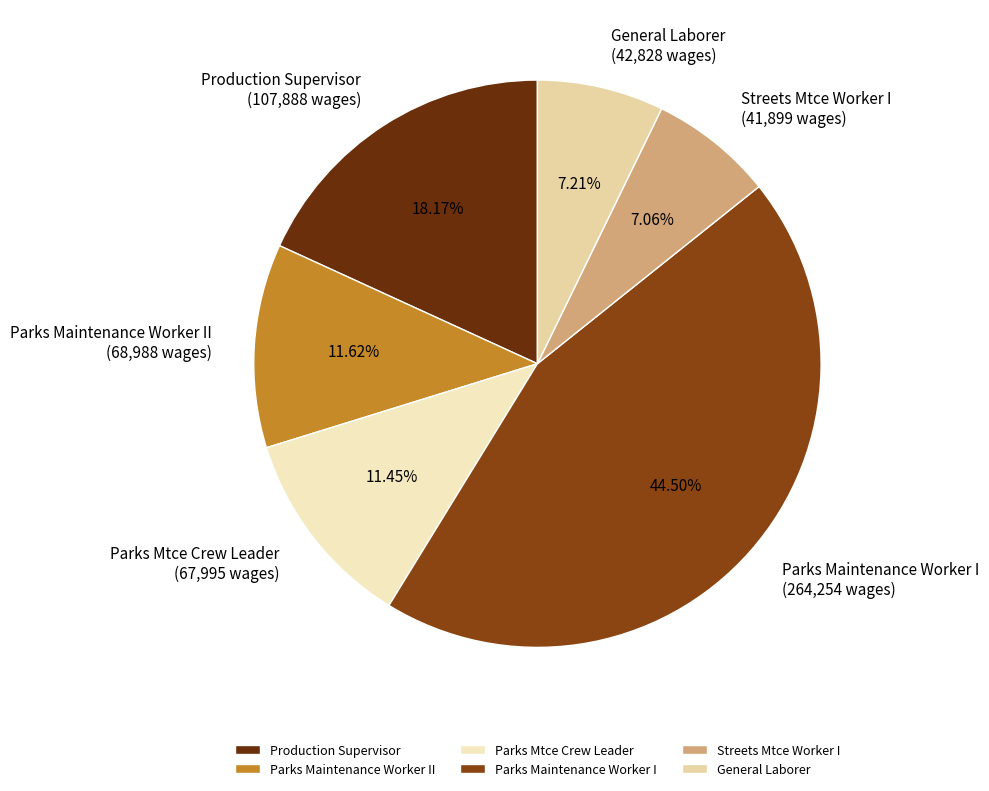

To the nearest percent, what is the average slice percentage?

17%